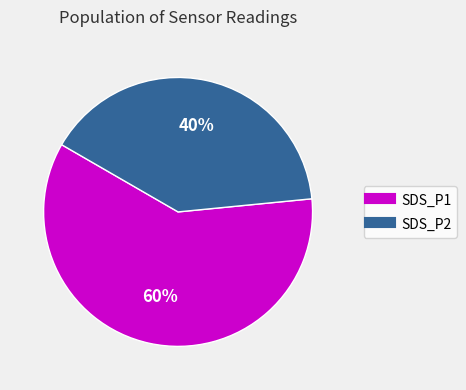

To the nearest percent, what is the difference between the SDS_P1 and SDS_P2 slice percentages?

20%